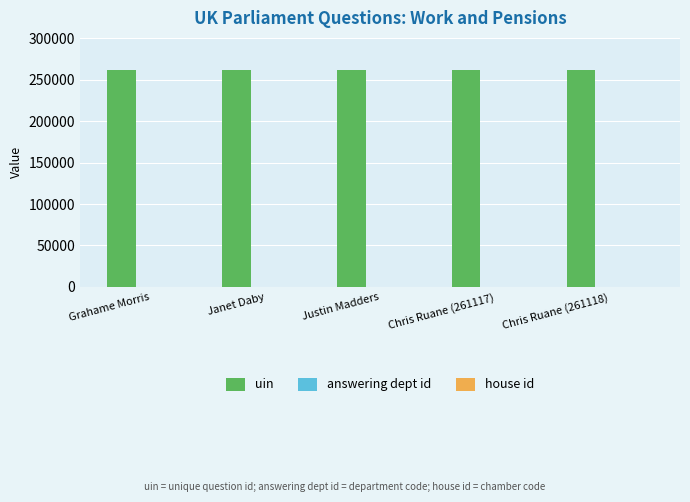

What is the sum of all uin values?

1305978